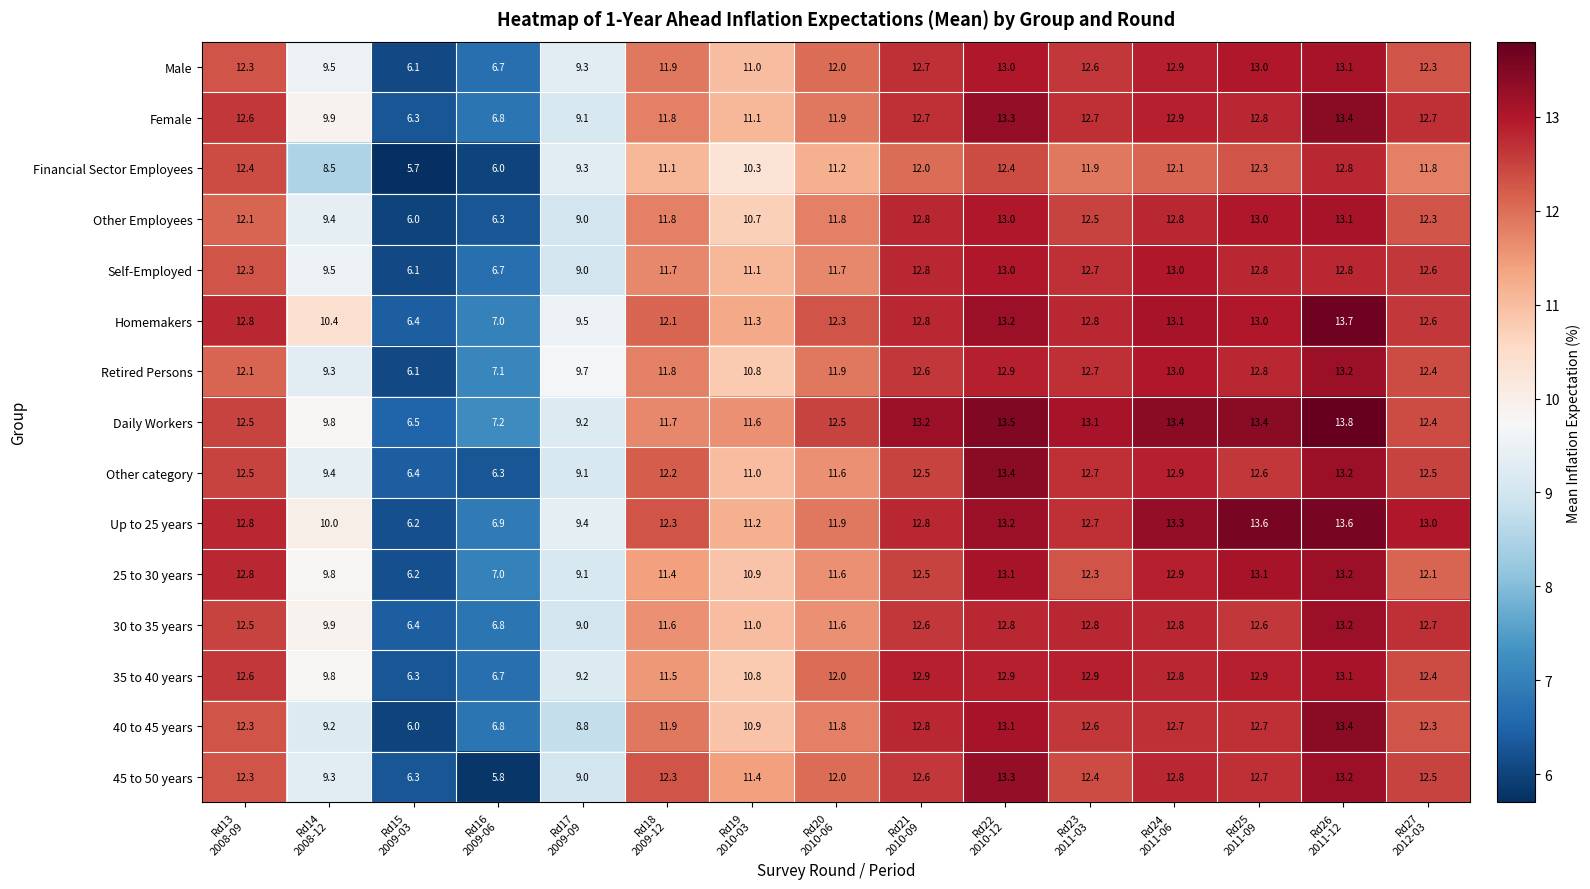

What is the total value across all series at Rd22
2010-12?

196.1